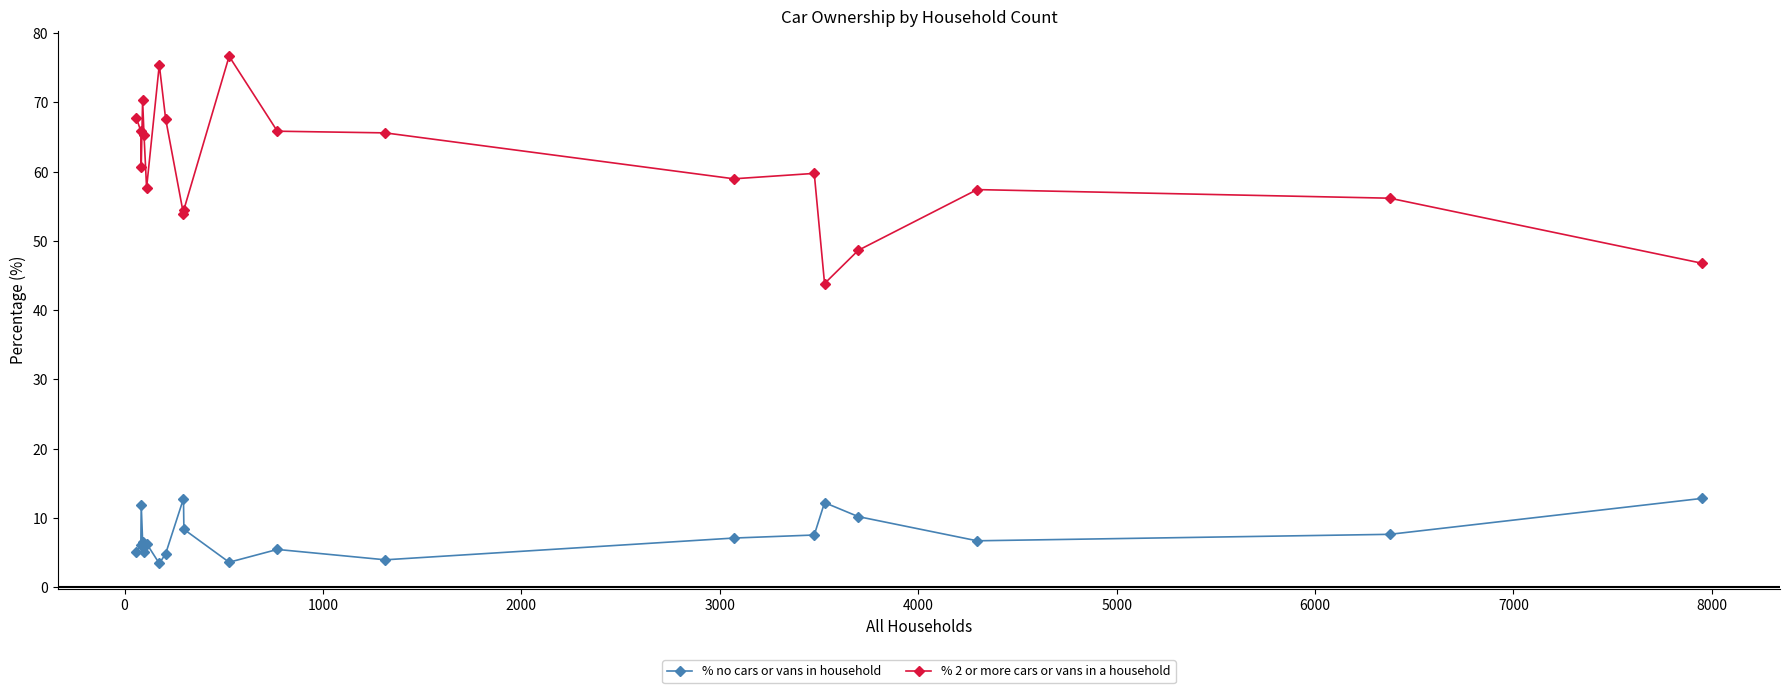

True or false: % 2 or more cars or vans in a household and % no cars or vans in household cross at least once.

False